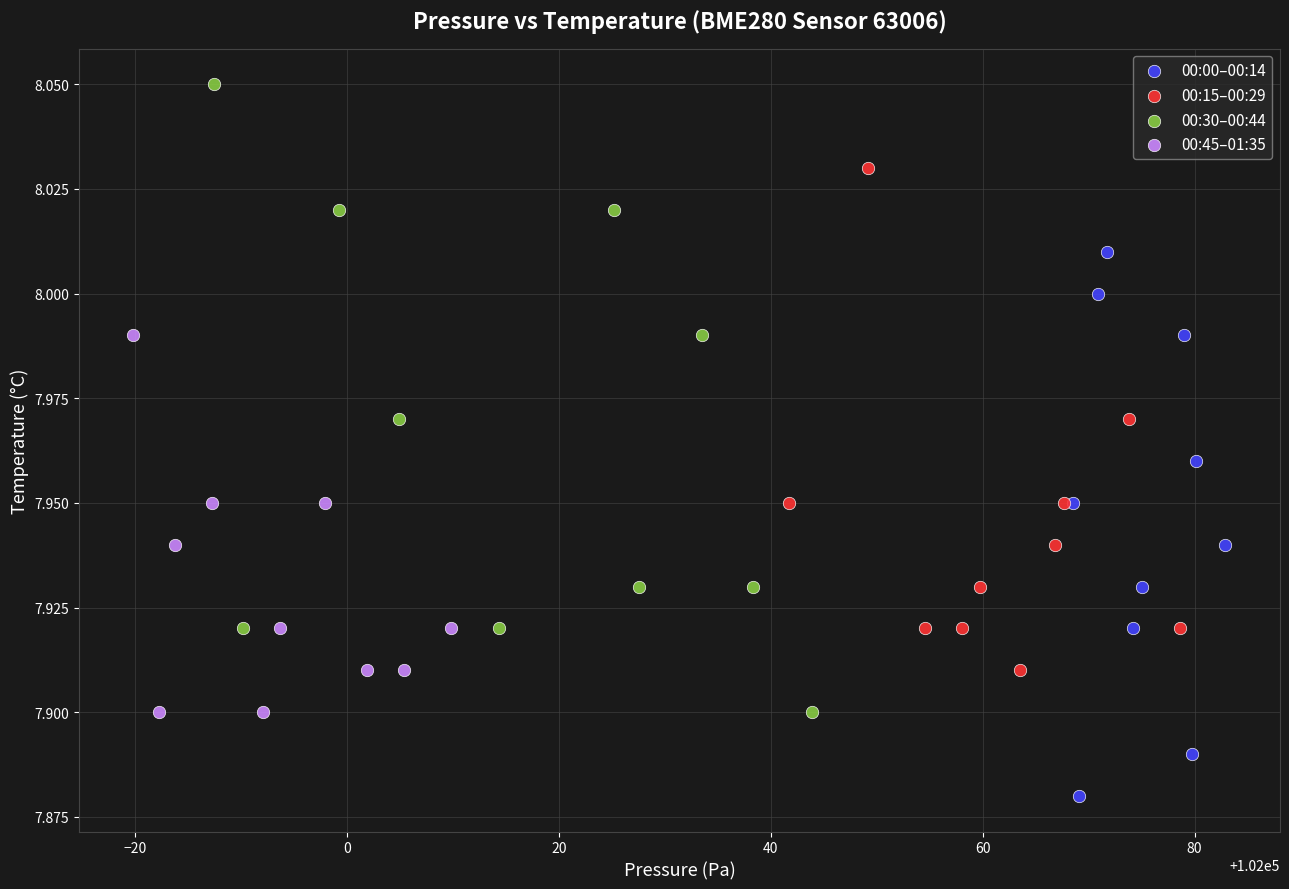

Which series contains the highest Y value?

00:30–00:44